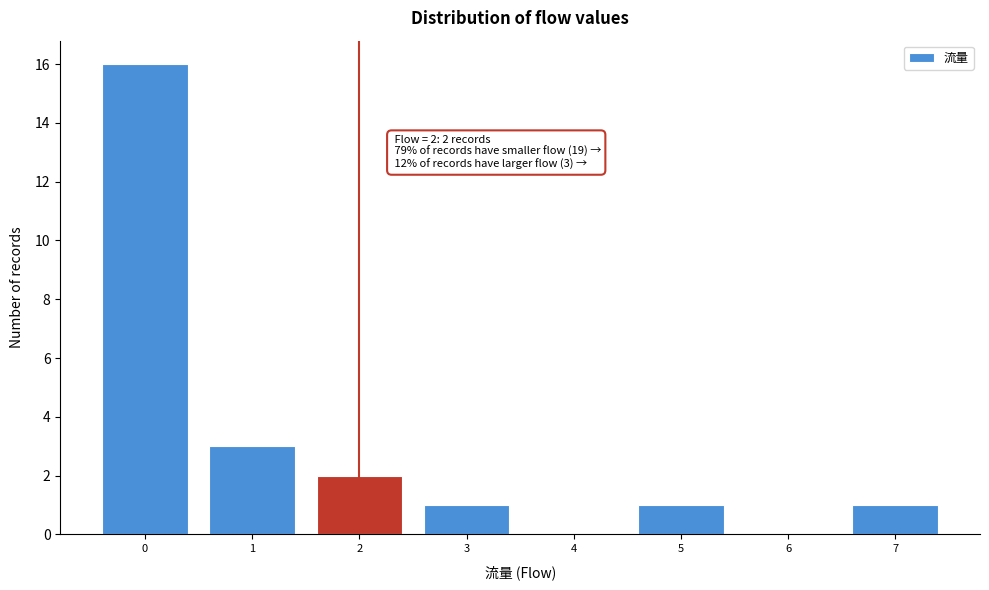

Over which range of the x-axis is the bar tallest?

-0.5 to 0.5